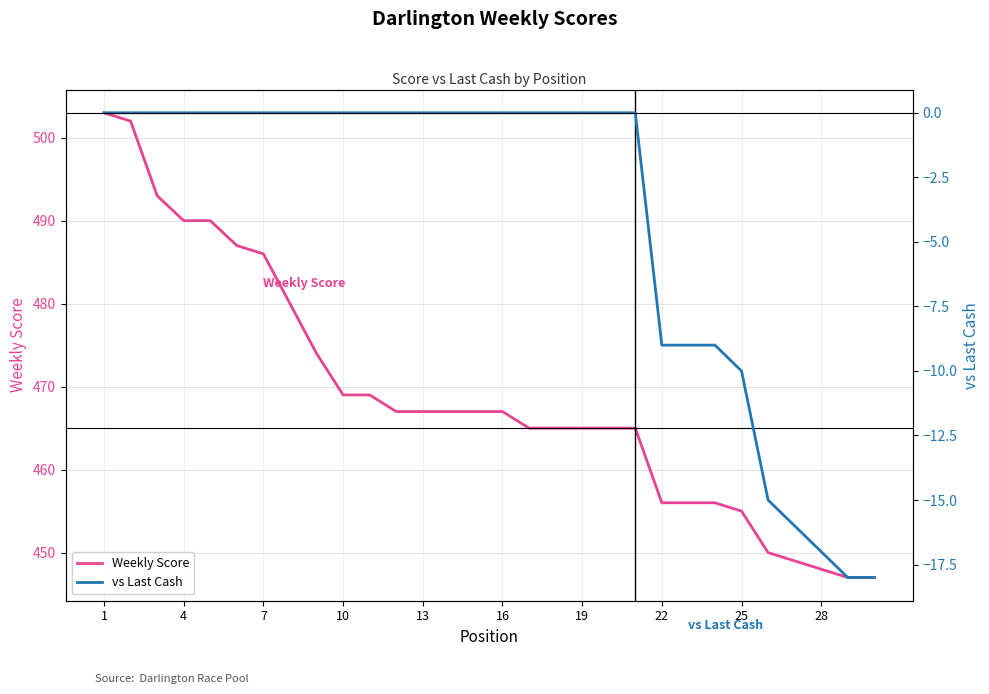

True or false: vs Last Cash and Weekly Score cross at least once.

False